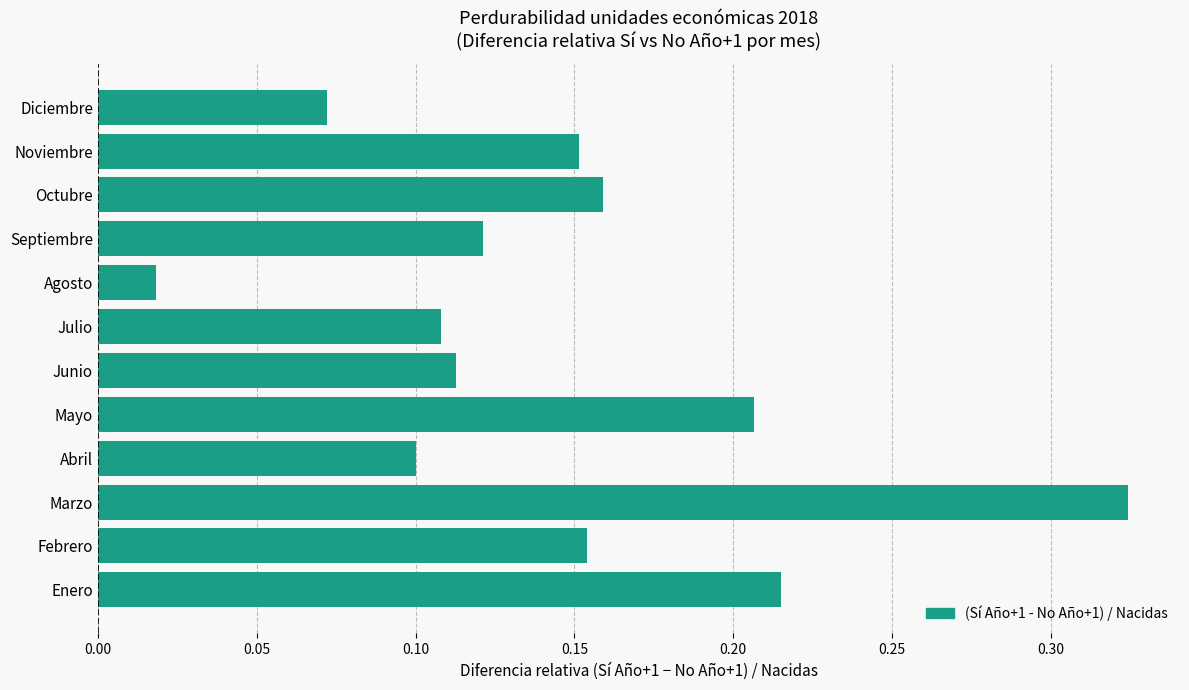

Which has a higher value, Agosto or Enero?

Enero